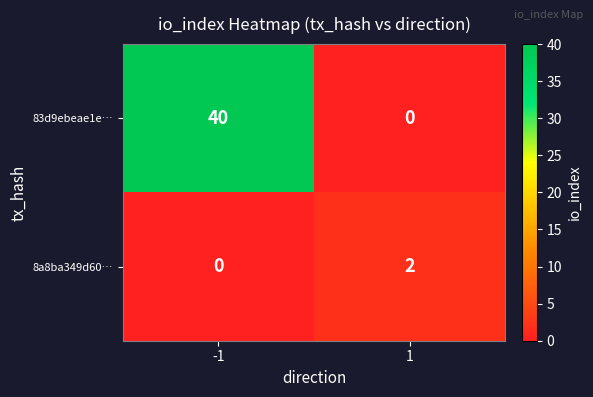

What is the maximum value for 83d9ebeae1e…?

40